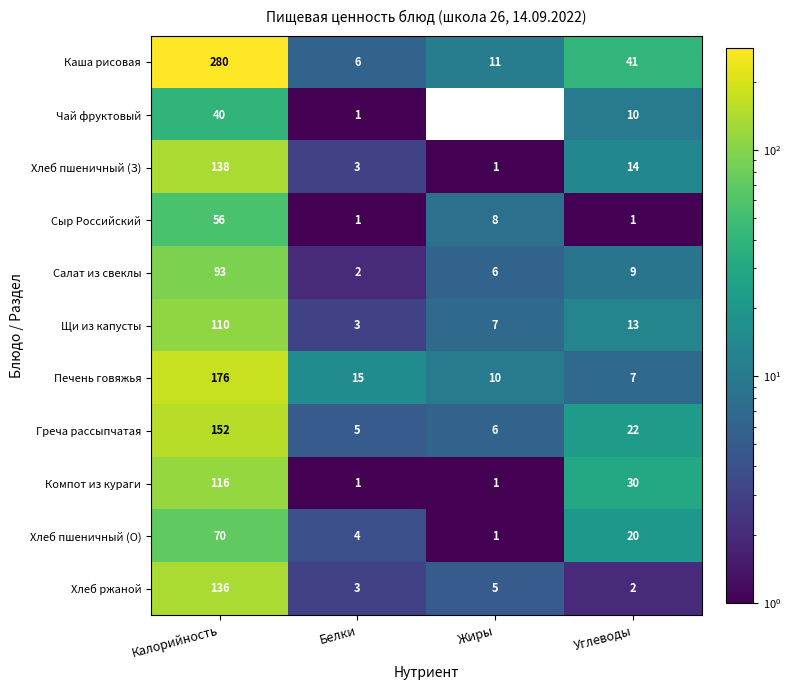

The Салат из свеклы series shows 6 at Жиры. True or false?

True